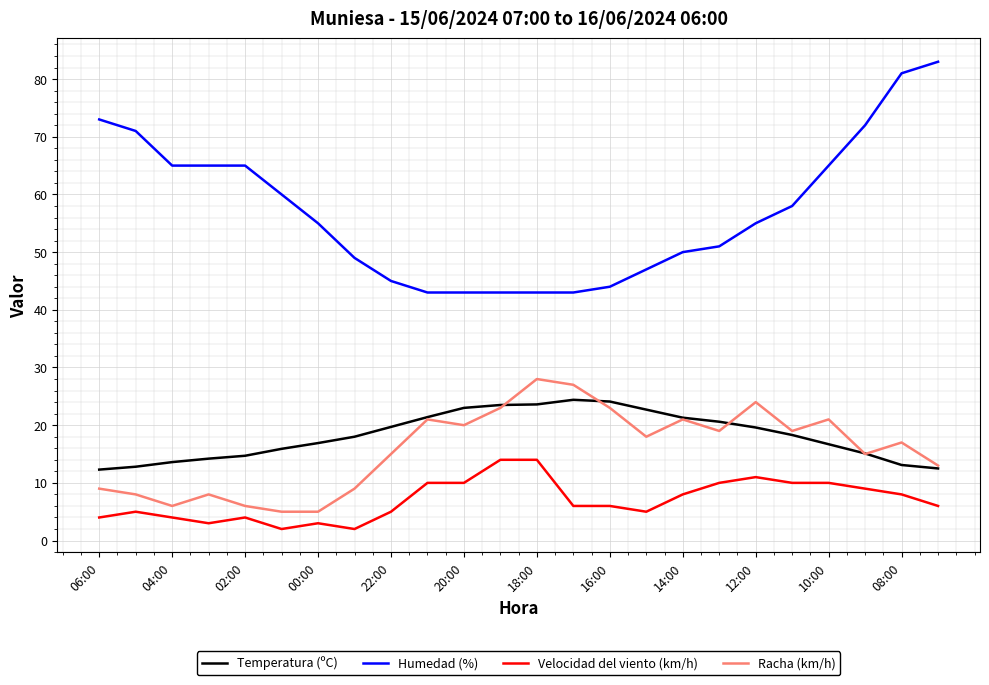

Which series has the largest range (max minus min)?

Humedad (%)